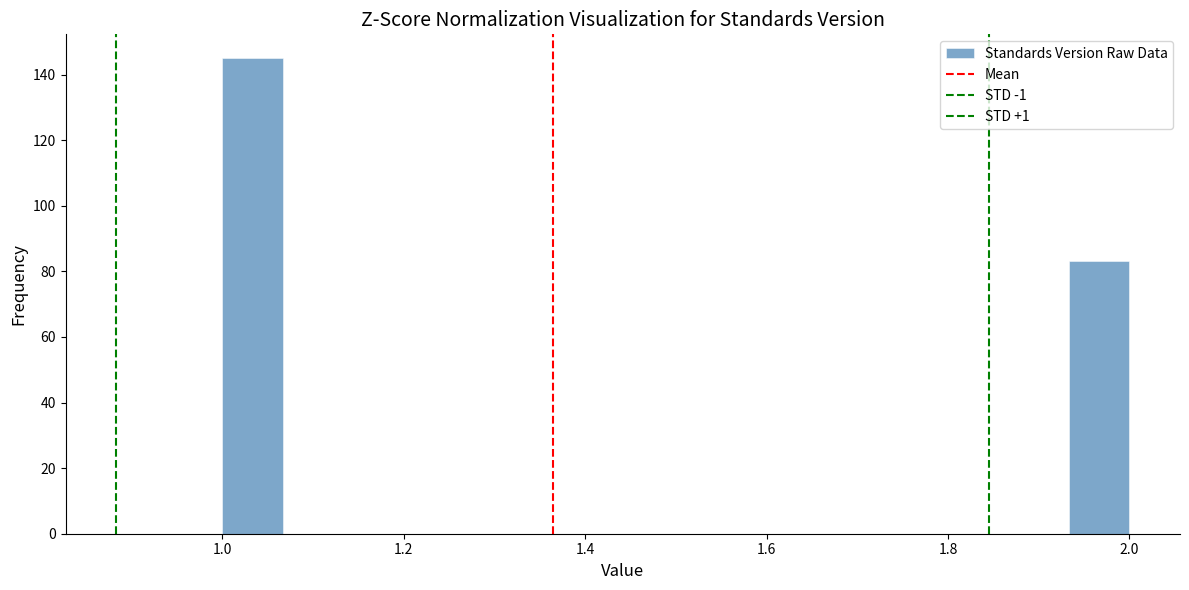

Read against the x-axis, roughly where is the centre of the tallest bar?

1.04